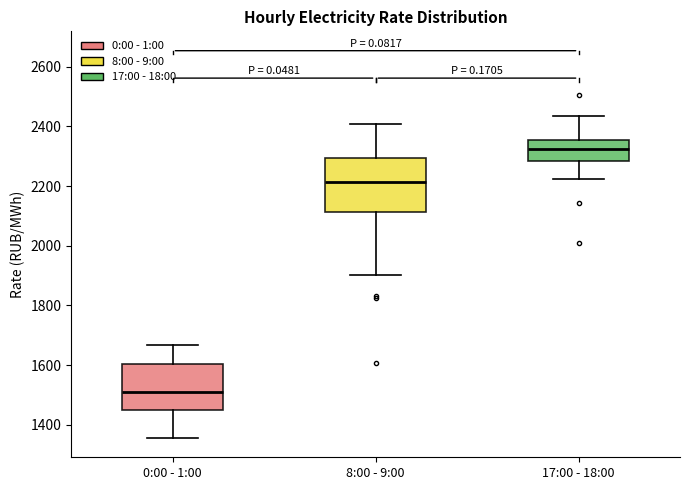

Which box has the lowest median line?

0:00 - 1:00